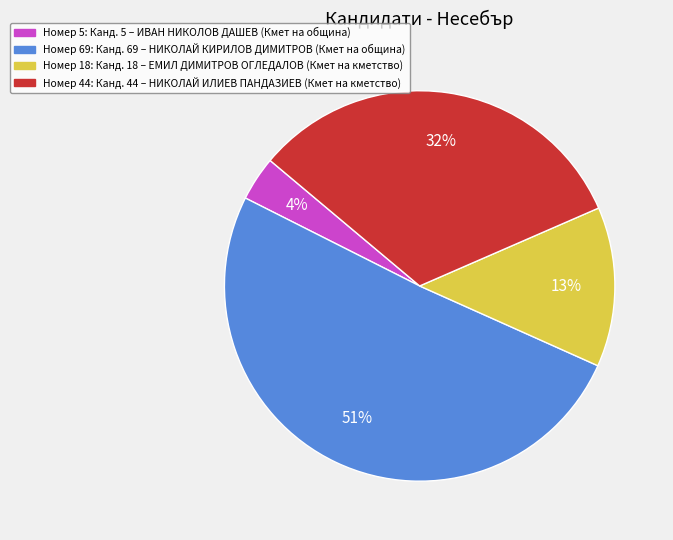

Is there any slice that represents more than half of the pie?

Yes